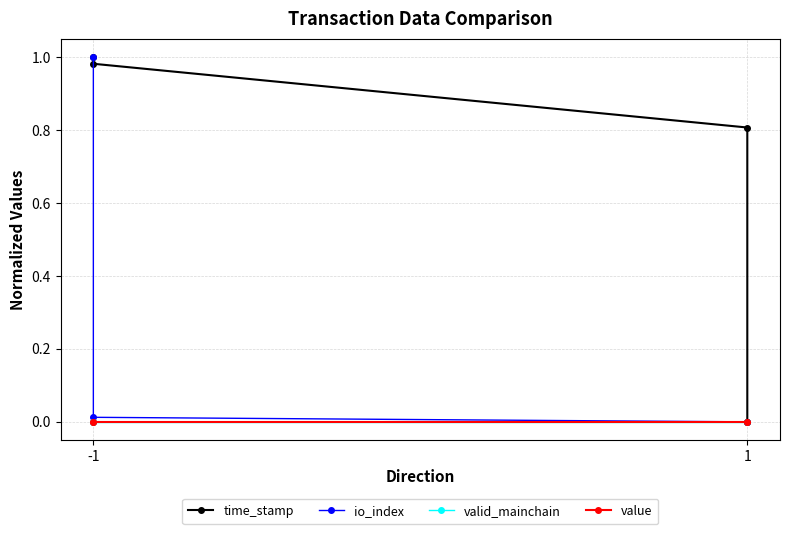

At 1, list the series in order from largest to smallest.

time_stamp, io_index, valid_mainchain, value